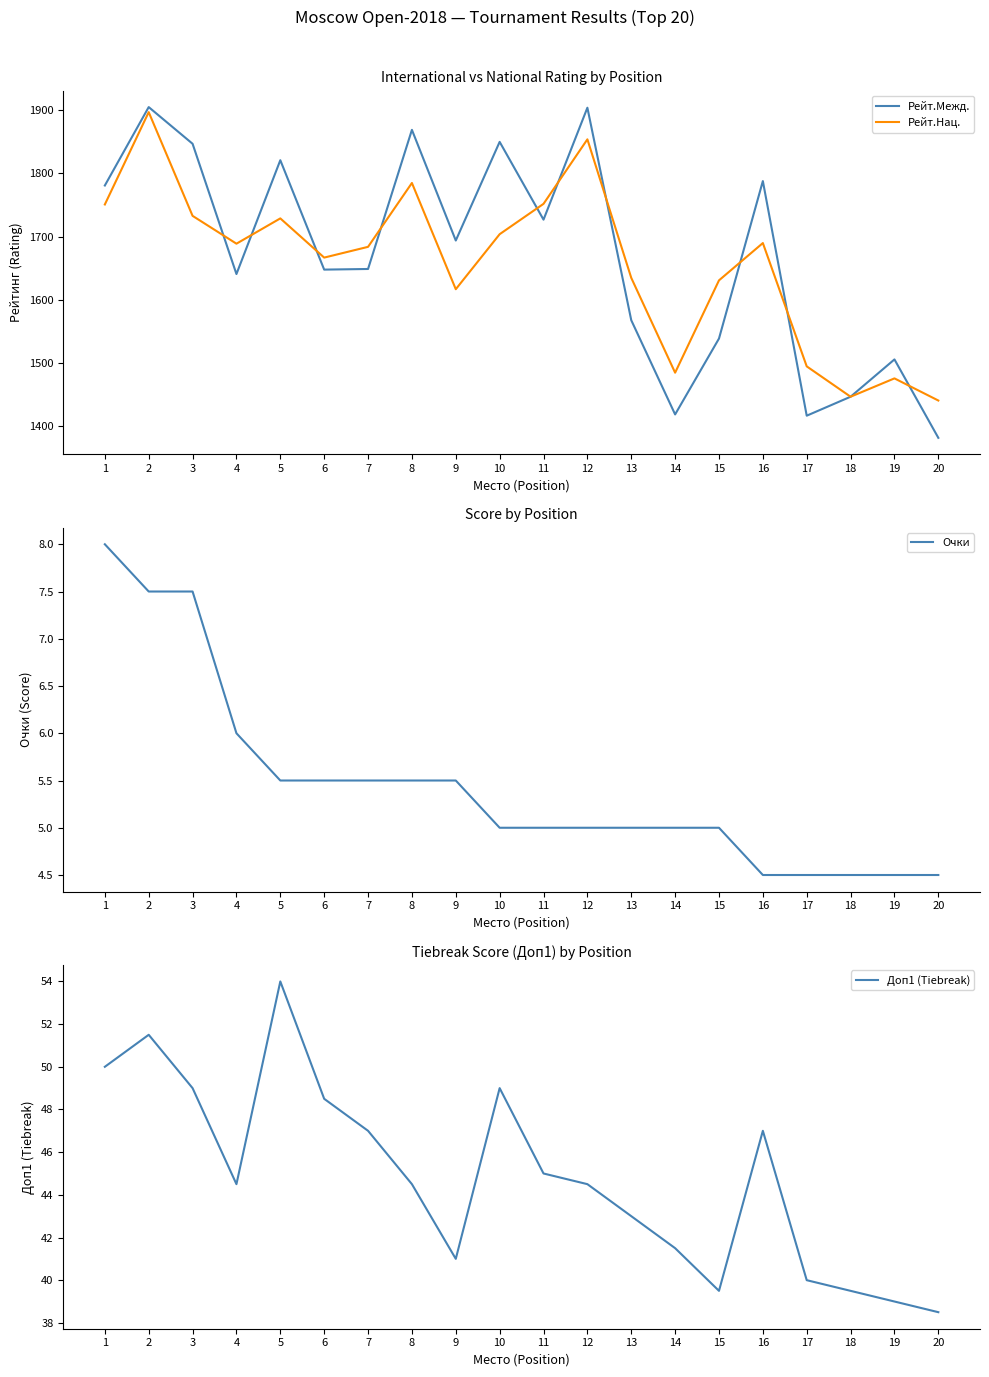

True or false: Рейт.Нац. has a value of 1667.0 at 6.

True